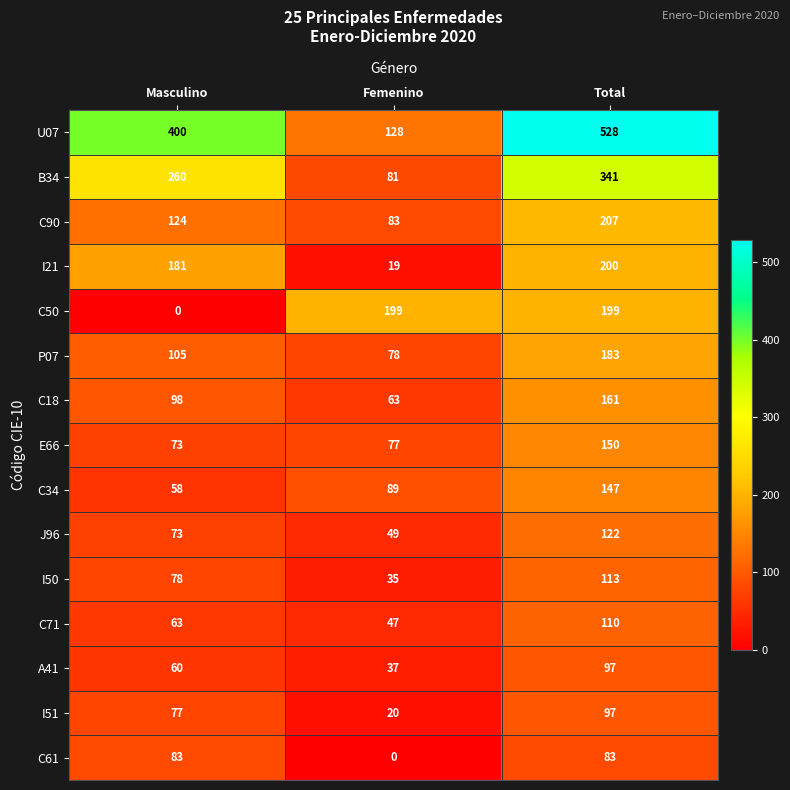

Read the C71 value at Masculino, to the nearest 5.

65